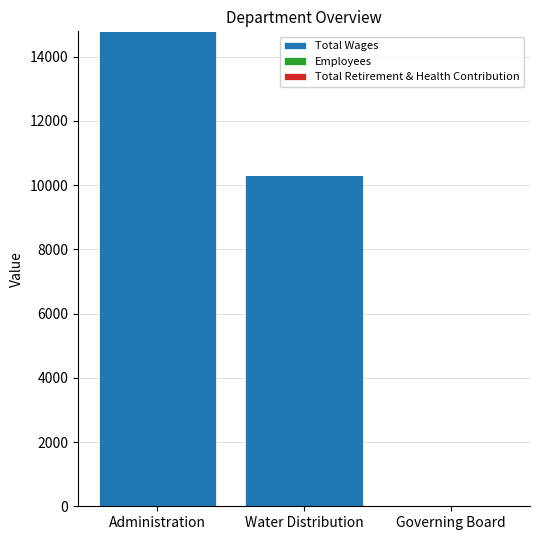

True or false: Total Wages has a value of 25346 at Administration.

False